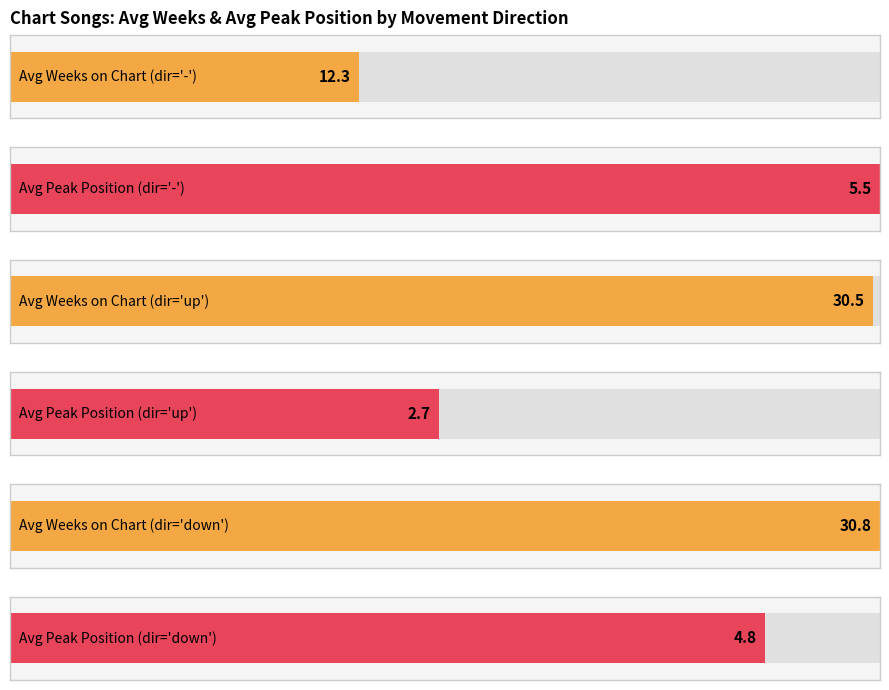

What is the label of the 2nd bar from the right?

up